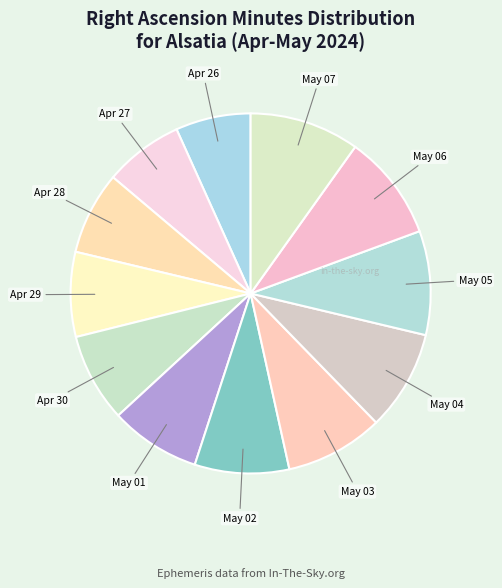

The May 03 slice represents 9% of the pie. True or false?

True